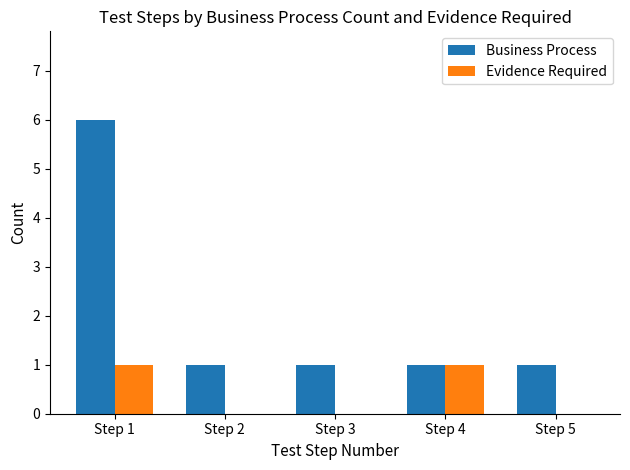

At which category is the sum across all series the highest?

Step 1